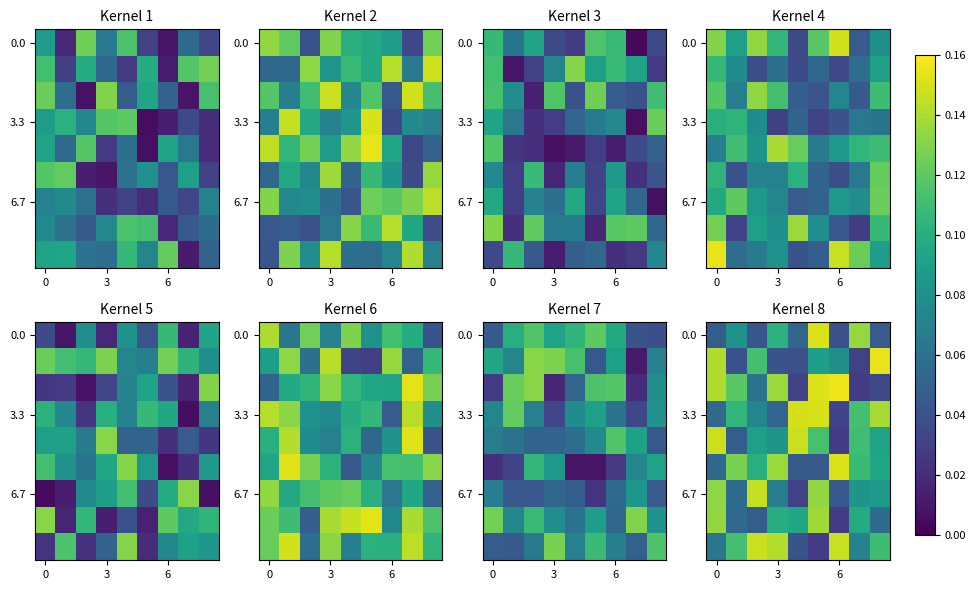

Count the number of categories in the chart.

9